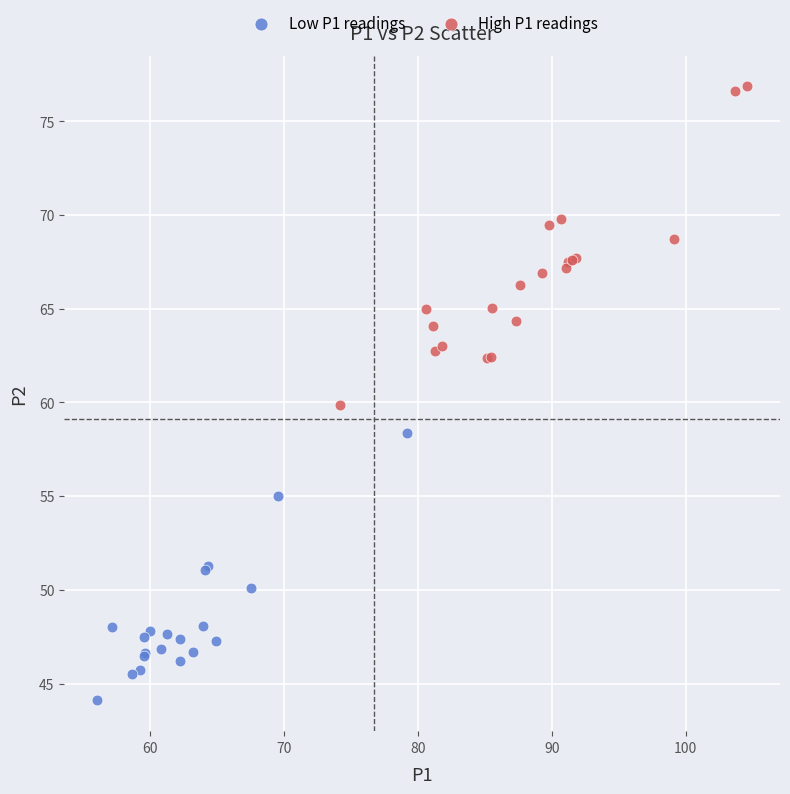

Which series reaches the minimum Y coordinate?

Low P1 readings